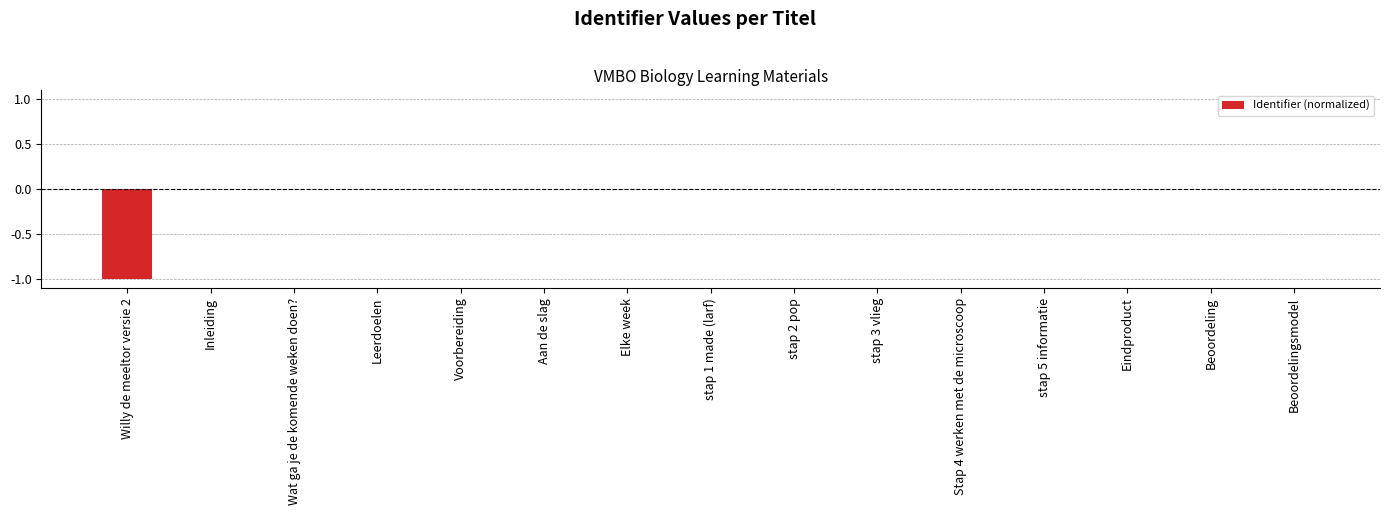

Is it true that the value at Eindproduct is -0.0?

True